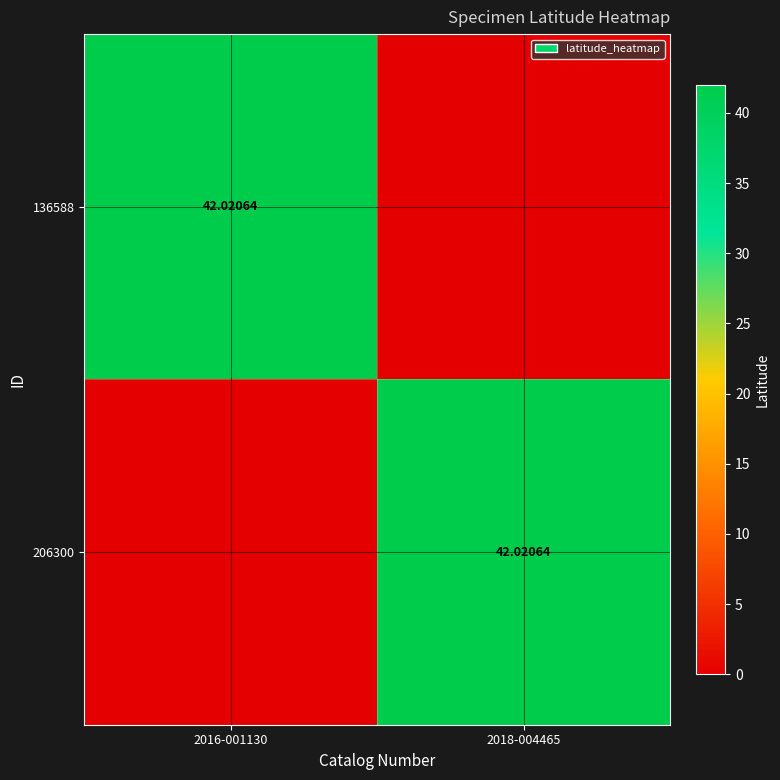

Where is 206300 nearest to the value 21?

2016-001130